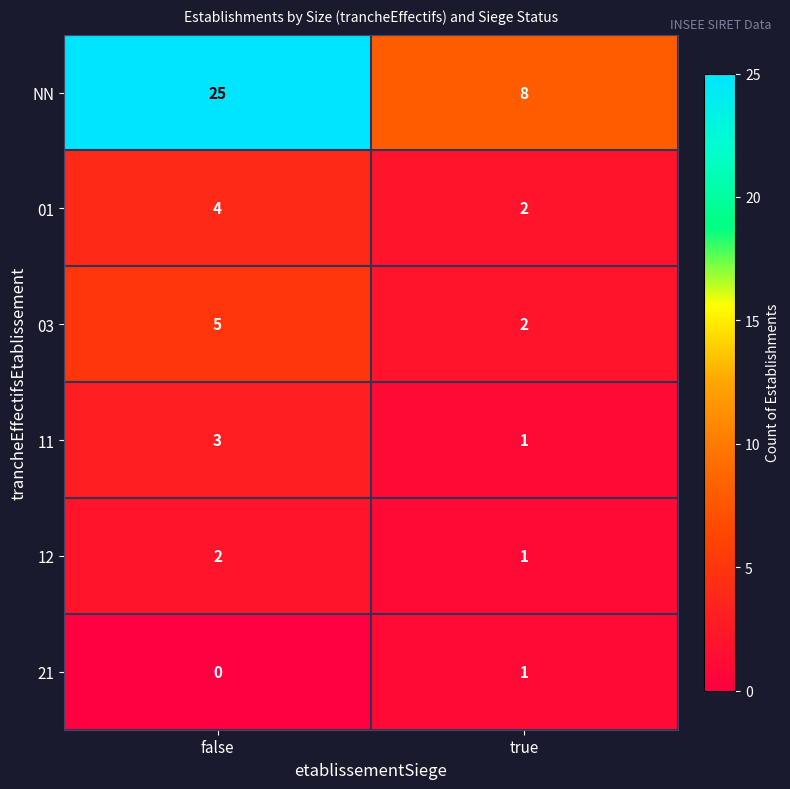

What is the sum of all 01 values?

6